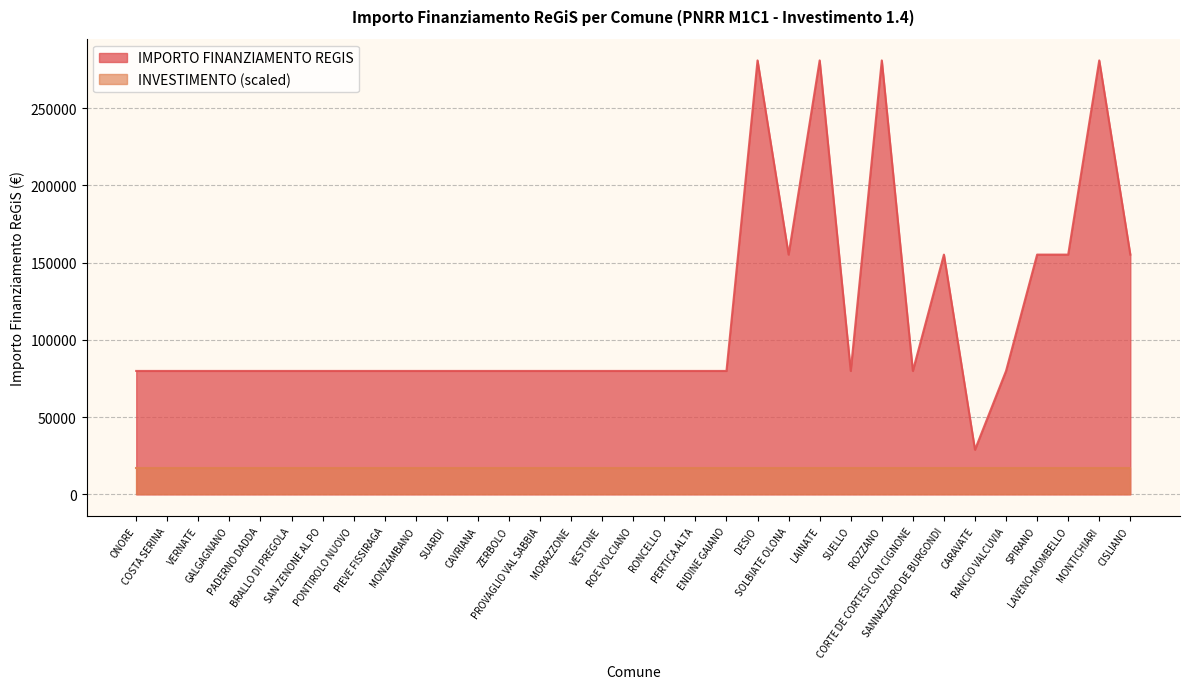

What is the maximum value shown in the chart?

280932.0